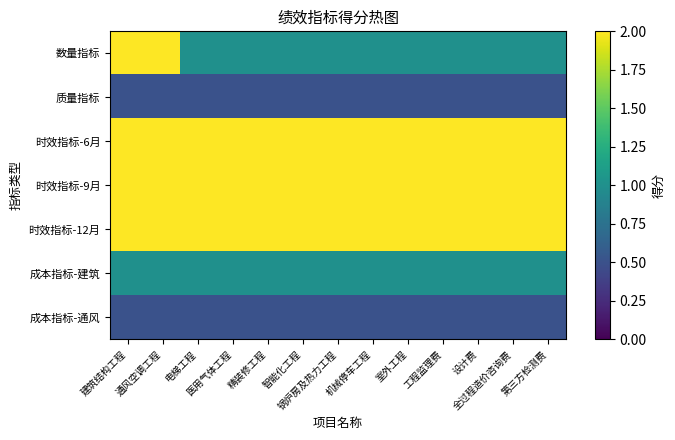

Rank the series by their maximum value, from lowest to highest.

质量指标, 成本指标-通风, 成本指标-建筑, 数量指标, 时效指标-6月, 时效指标-9月, 时效指标-12月